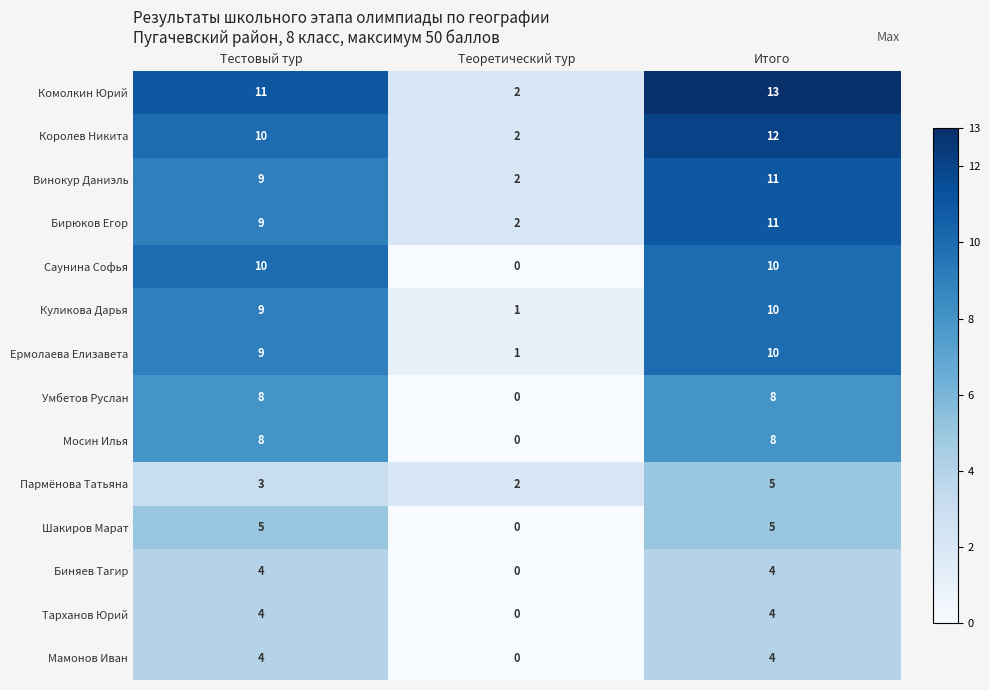

What is the total value across all series at Теоретический тур?

12